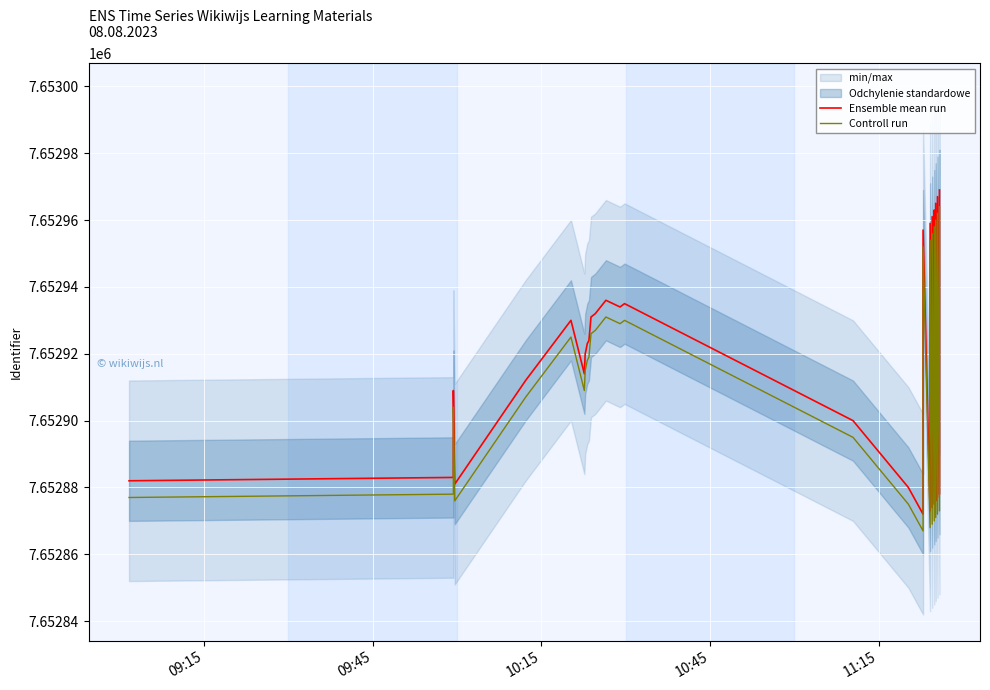

True or false: Controll run and Ensemble mean run cross at least once.

False